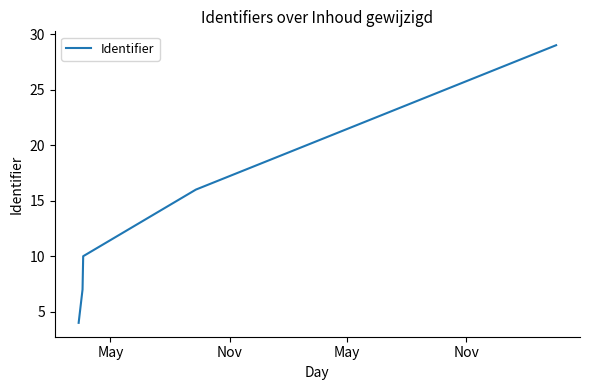

True or false: the data has more than 0 interior local peaks.

False